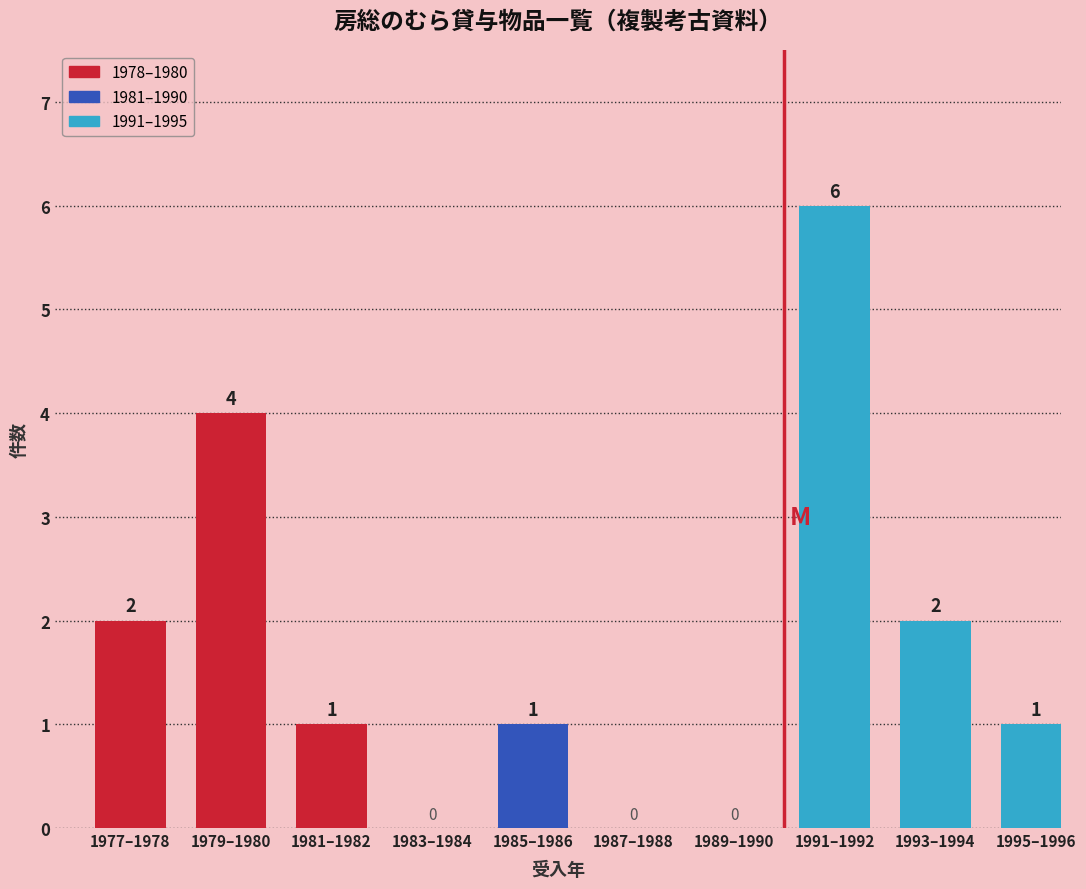

Reading left to right, extract all data points from this chart.

1977–1978=2	1979–1980=4	1981–1982=1	1983–1984=0	1985–1986=1	1987–1988=0	1989–1990=0	1991–1992=6	1993–1994=2	1995–1996=1